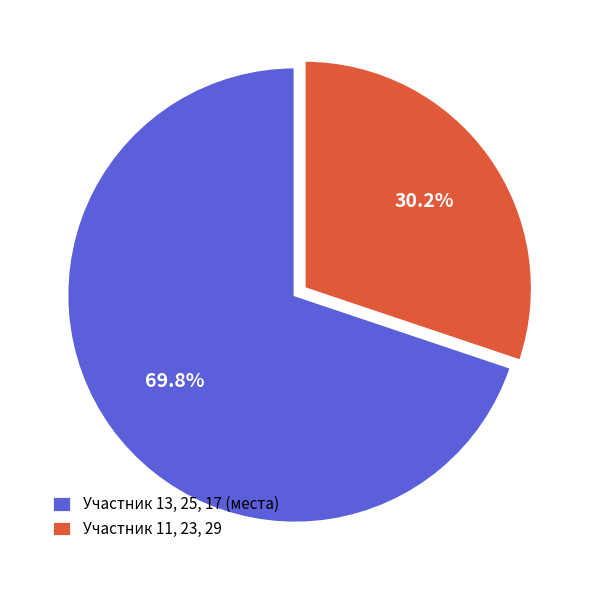

Combined, what portion of the pie is Участник 11, 23, 29 and Участник 13, 25, 17 (места)?

100.0%